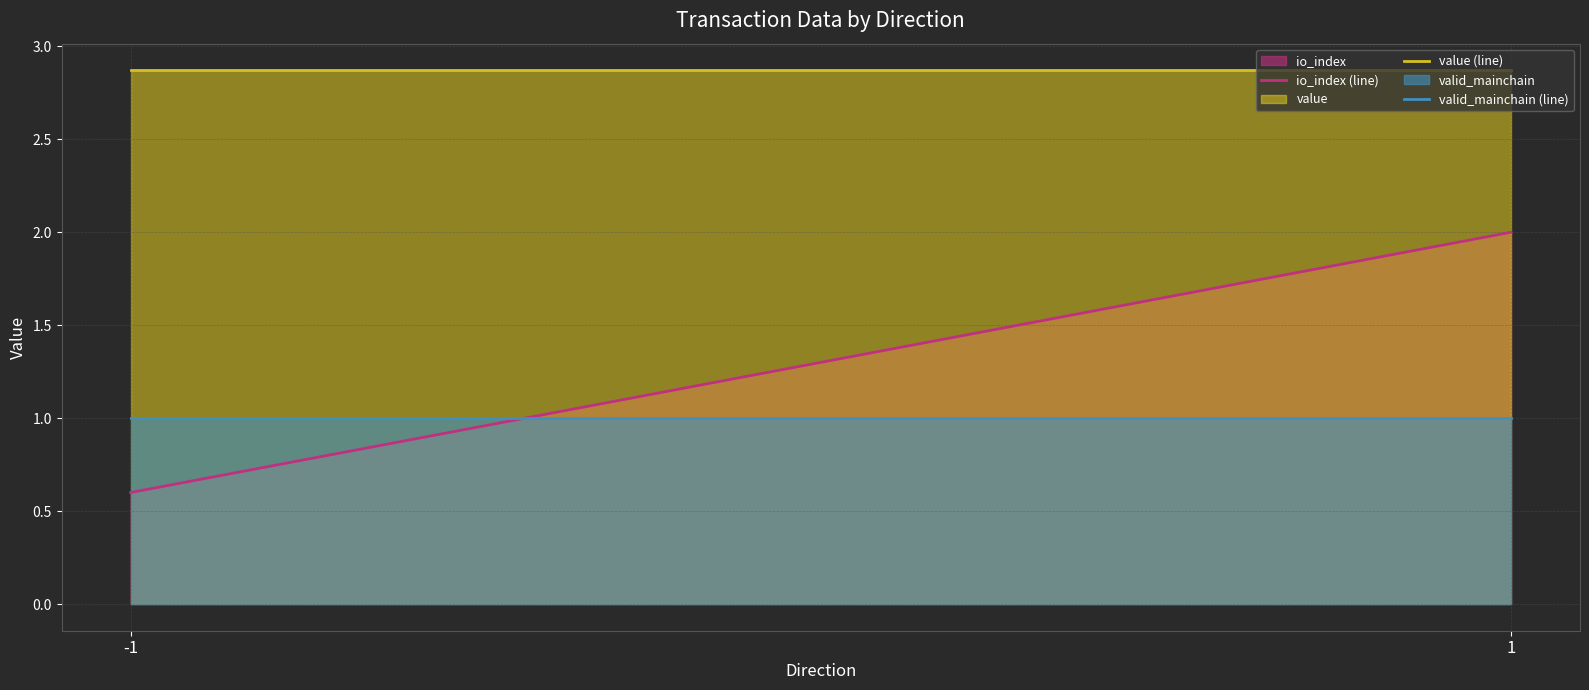

Reading left to right, list all the values displayed in this chart.

io_index: -1=0.6	1=2.0
value: -1=2.9	1=2.9
valid_mainchain: -1=1.0	1=1.0